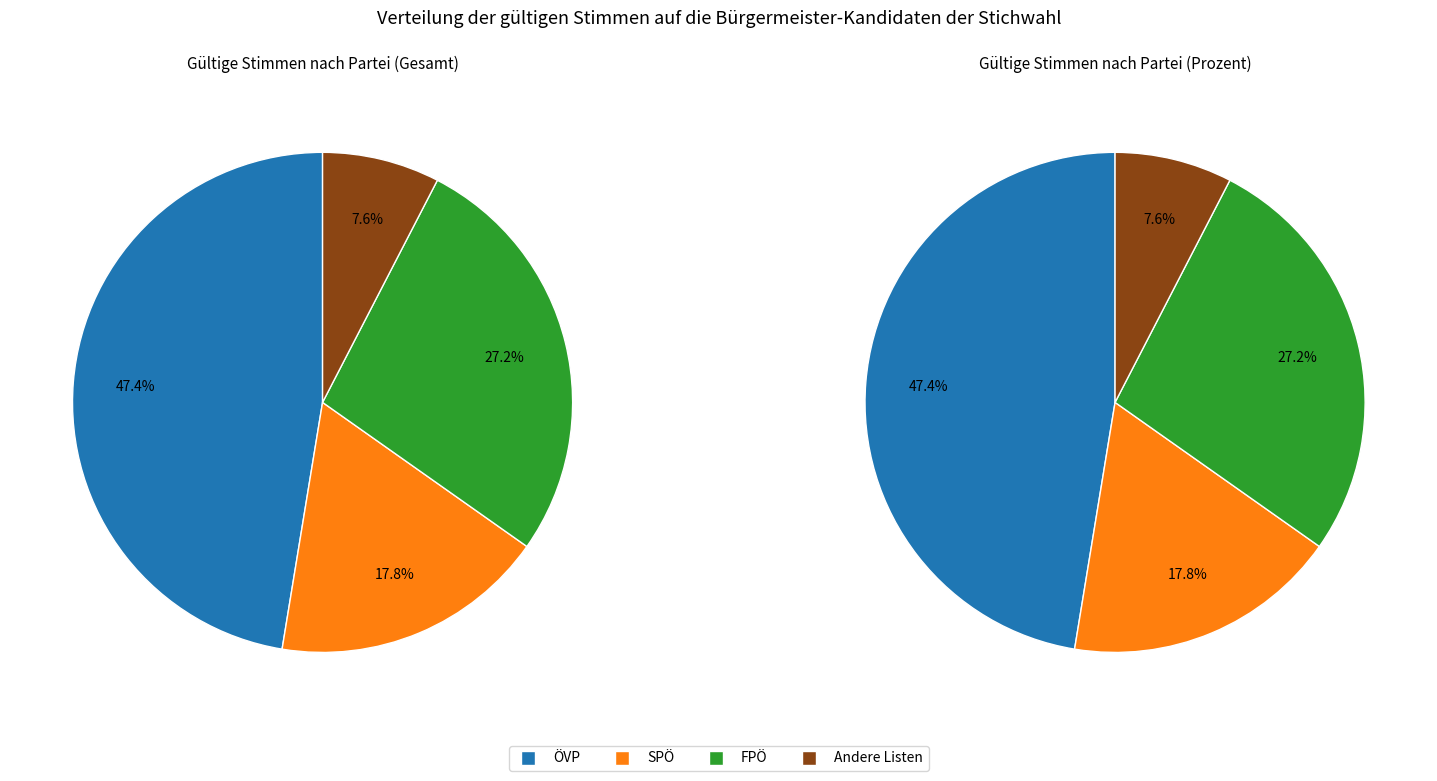

What percentage is the SPÖ slice, to the nearest percent?

18%